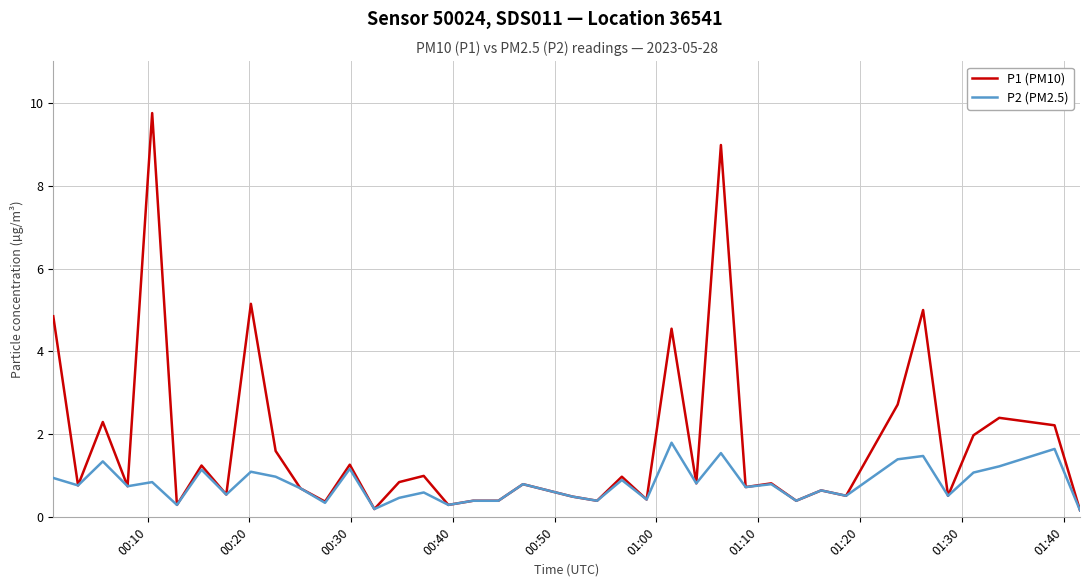

Which series has the widest spread of values?

P1 (PM10)